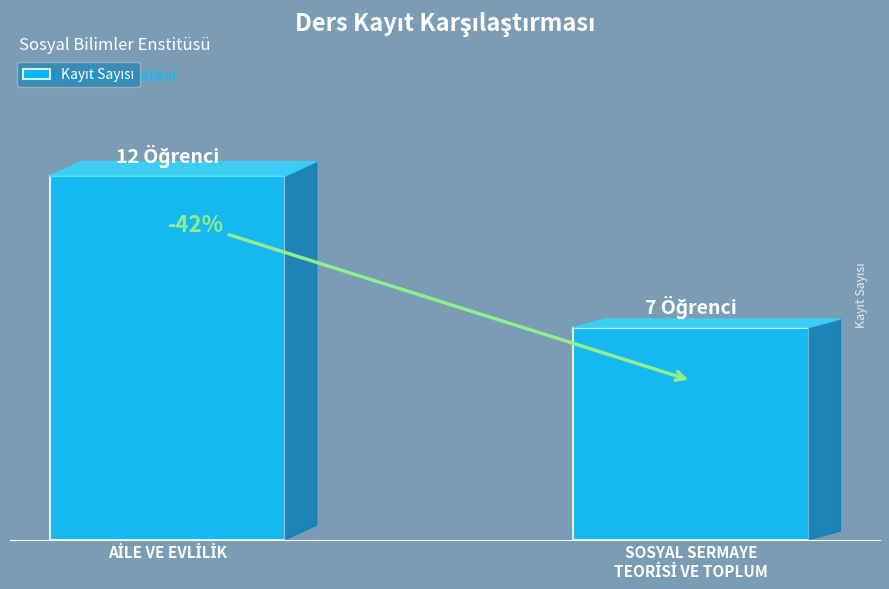

Rank the categories by value from highest to lowest.

AİLE VE EVLİLİK, SOSYAL SERMAYE
TEORİSİ VE TOPLUM